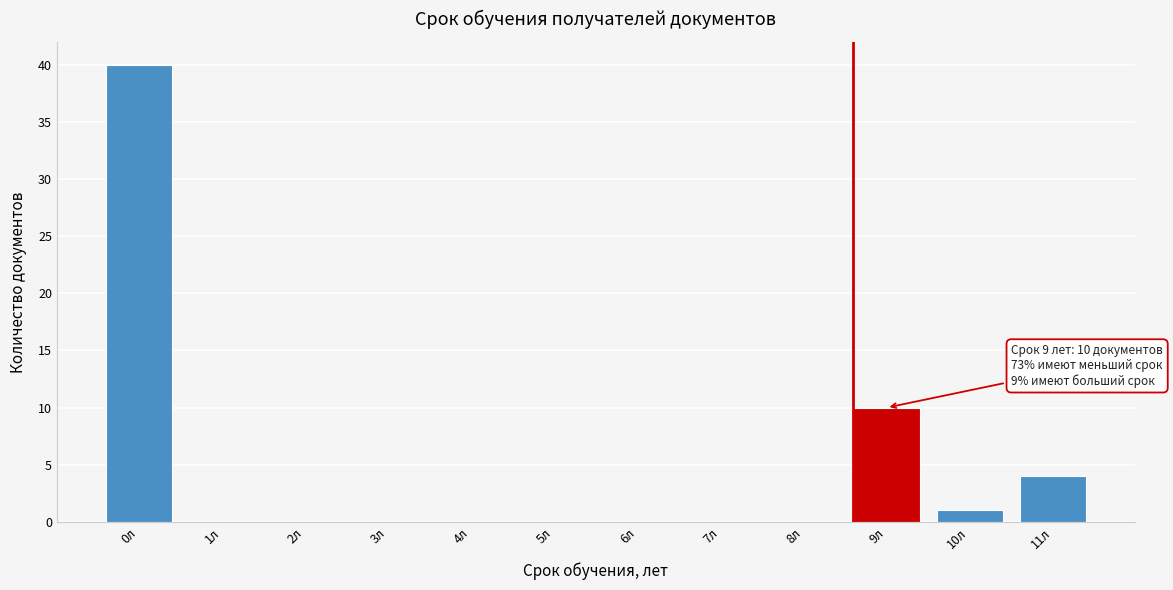

Reading left to right, list all the values displayed in this chart.

0л=40	1л=0	2л=0	3л=0	4л=0	5л=0	6л=0	7л=0	8л=0	9л=10	10л=1	11л=4